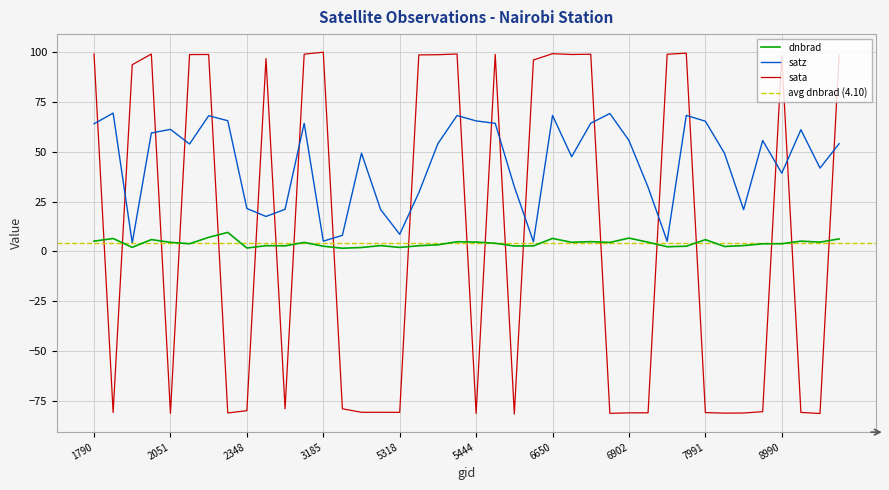

Does the chart display data point markers on the line(s)?

No